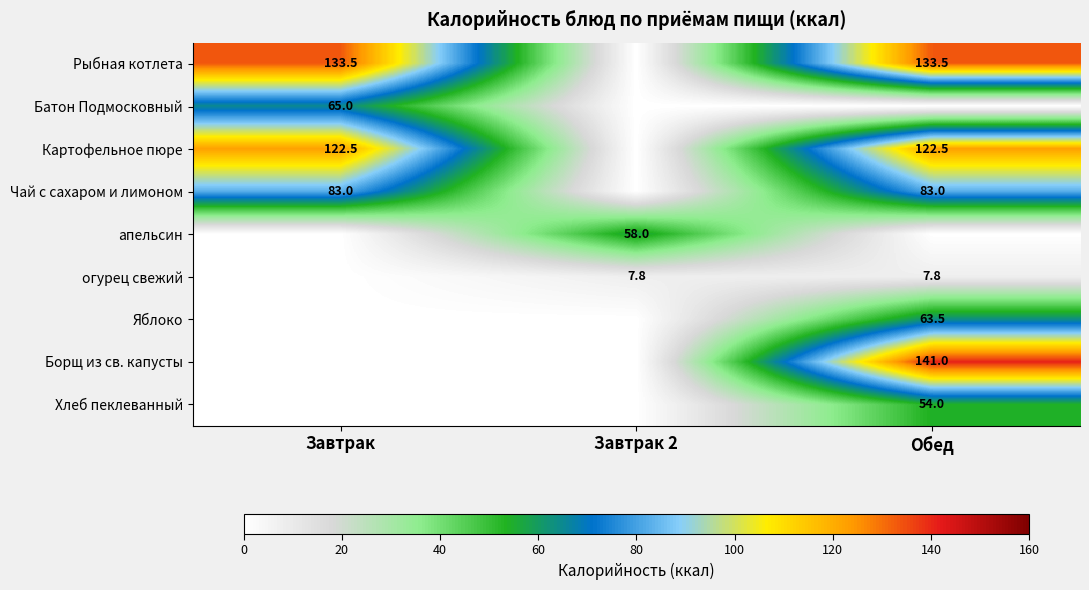

The value of Борщ из св. капусты at Обед is 56.9. True or false?

False